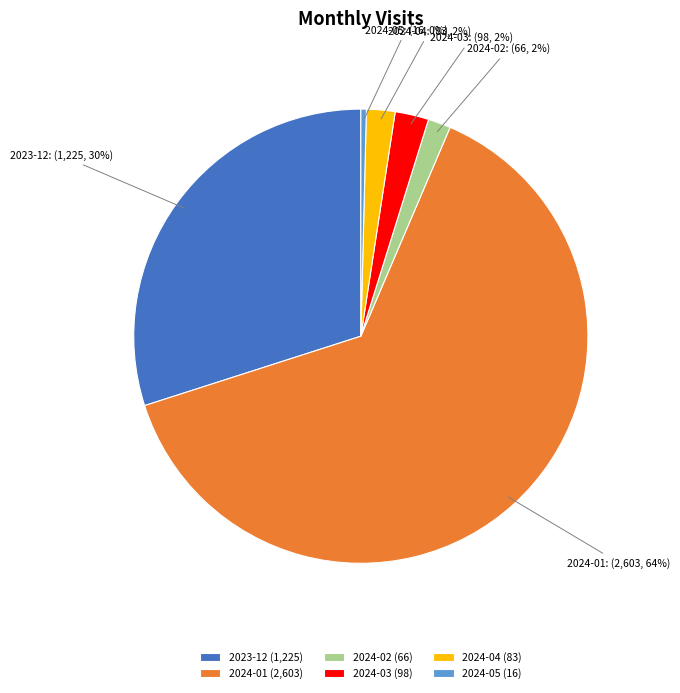

How many segments does this pie chart have?

6